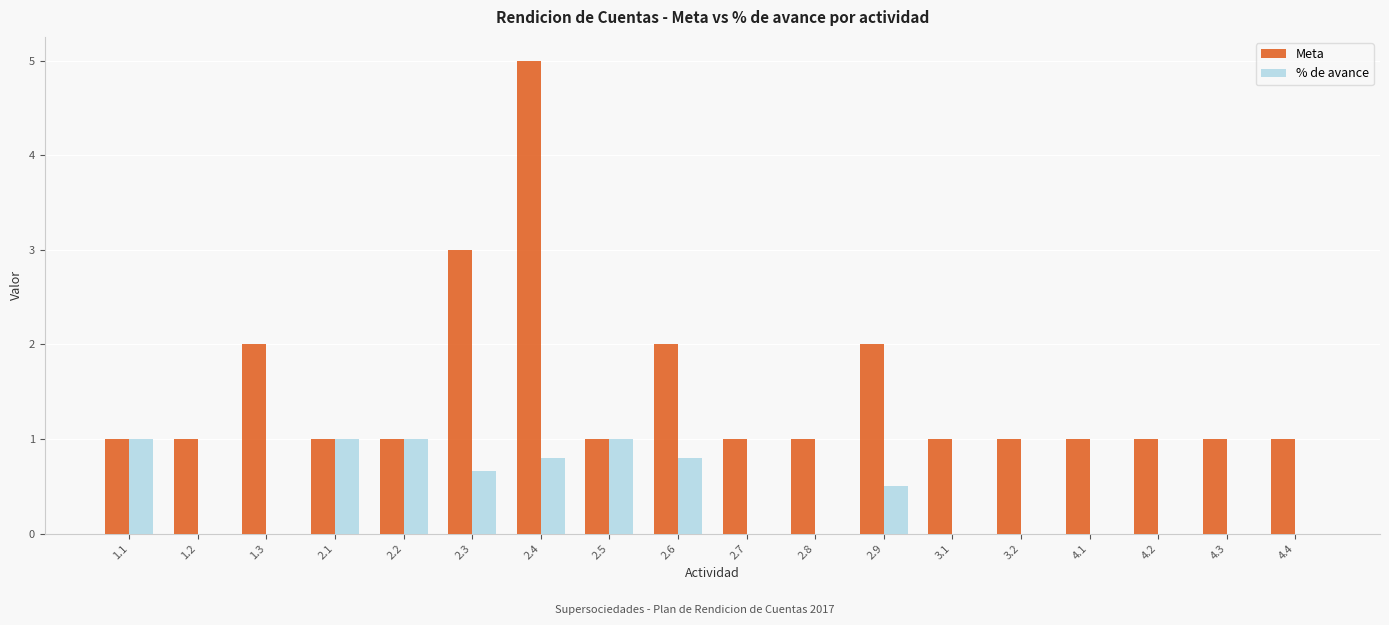

Are the bars horizontal?

No